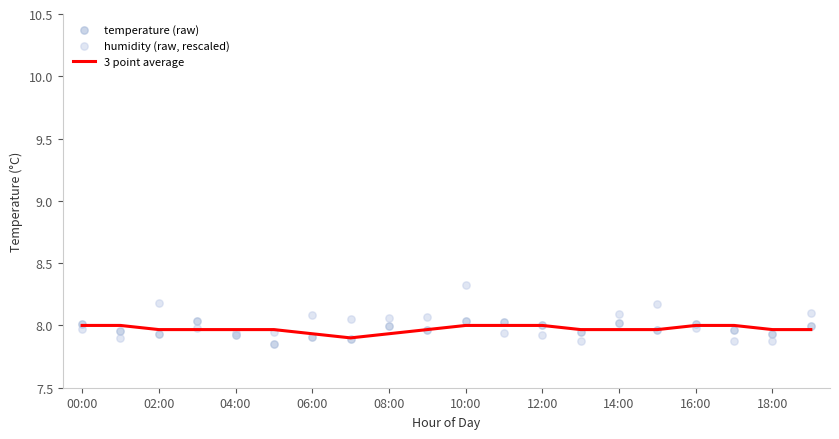

Which series has the largest total across all categories?

humidity (raw, rescaled)